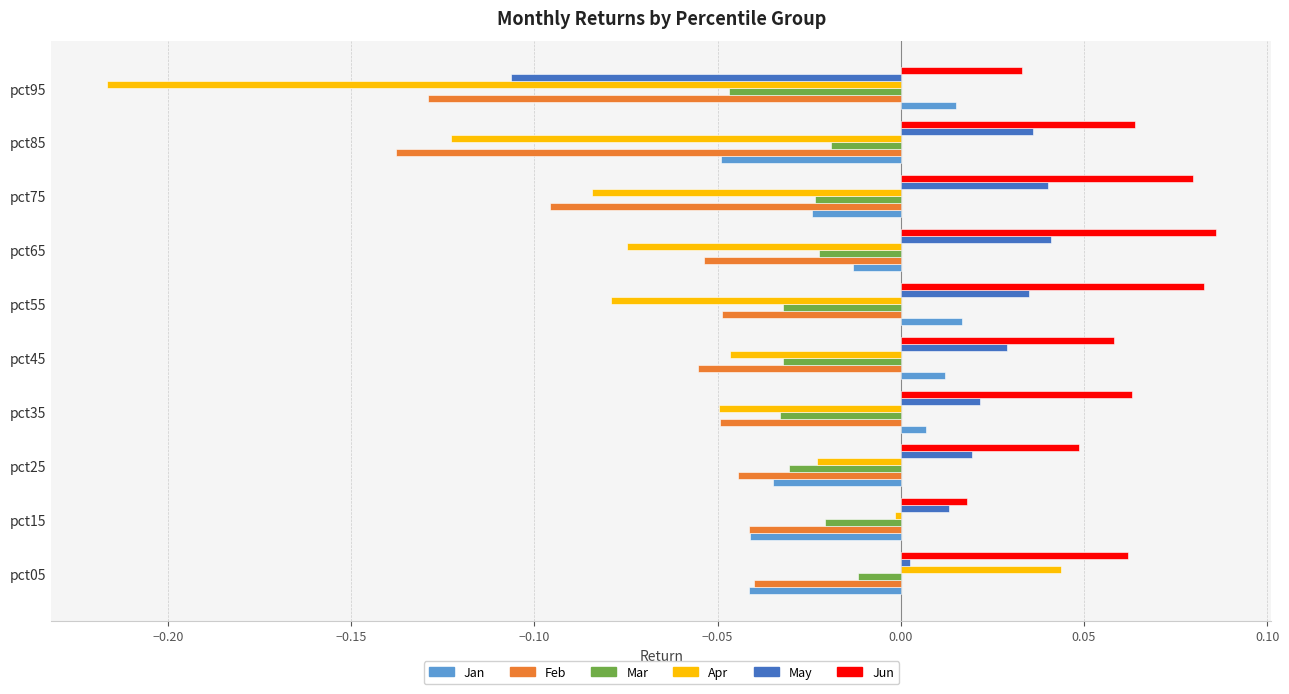

Count the number of categories in the chart.

10